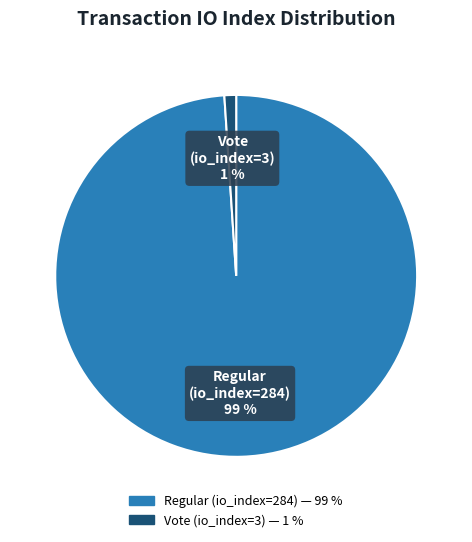

Which category has the smallest portion of the pie?

Vote (io_index=3)